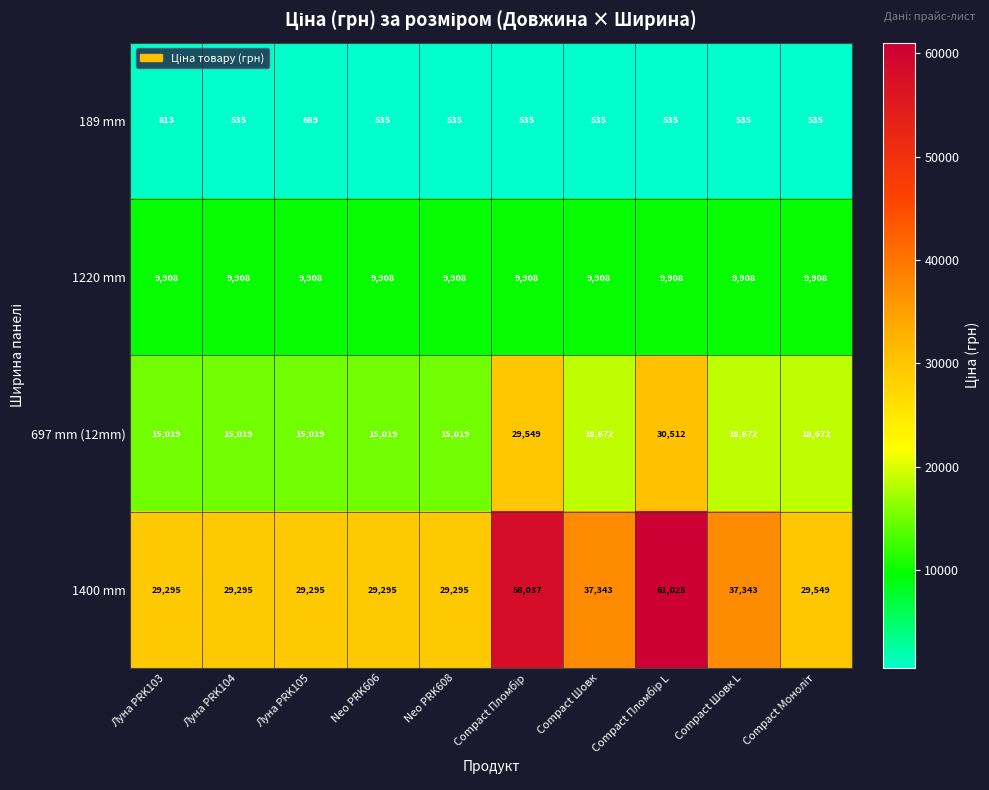

What is the difference between the highest and lowest values at Луна PRK105?

28606